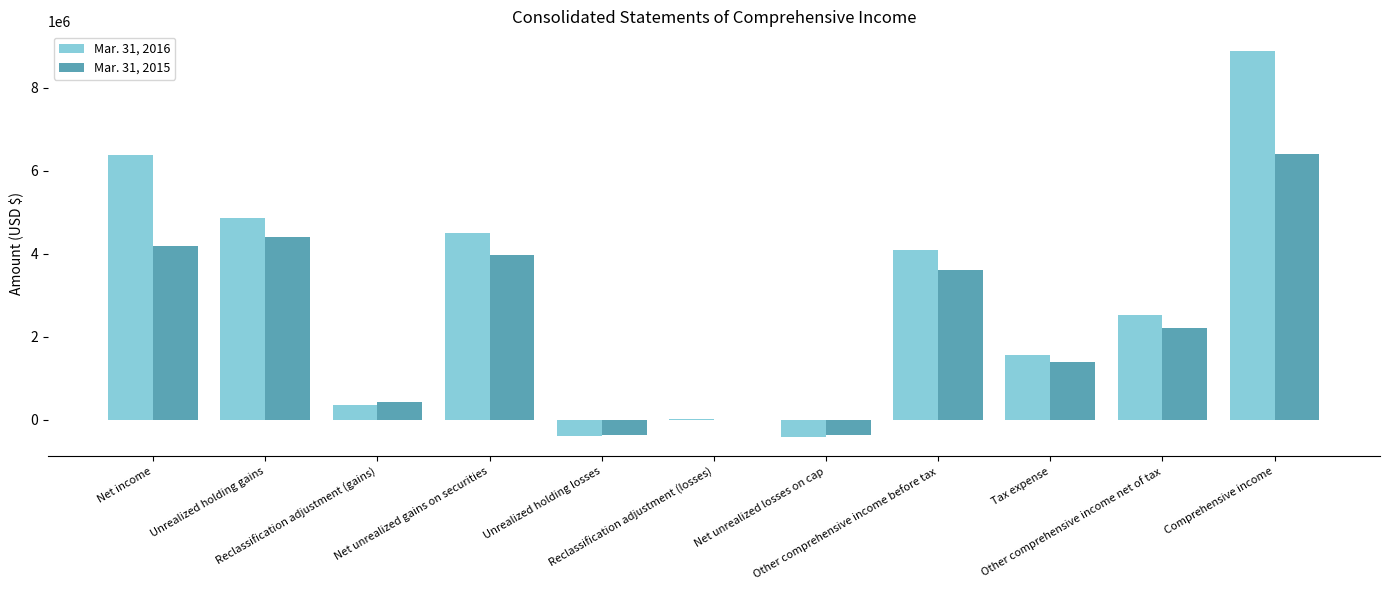

What is the maximum value shown in the chart?

8898900